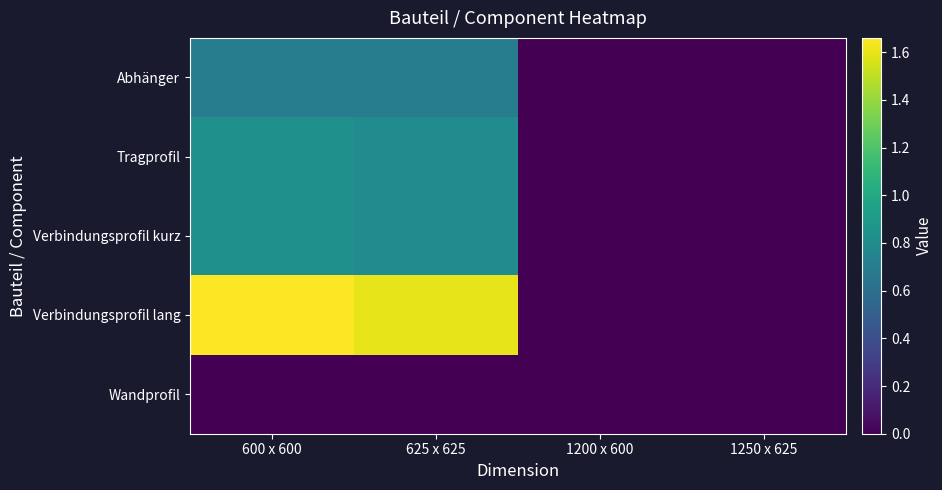

Count the number of categories in the chart.

4